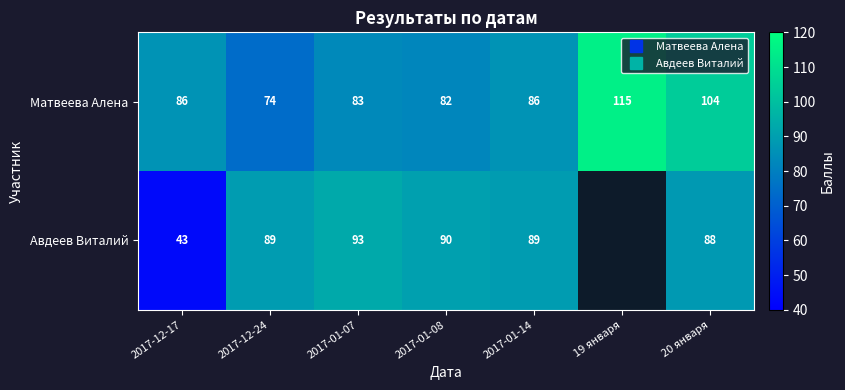

Which has a higher value, 19 января or 2017-12-17?

19 января